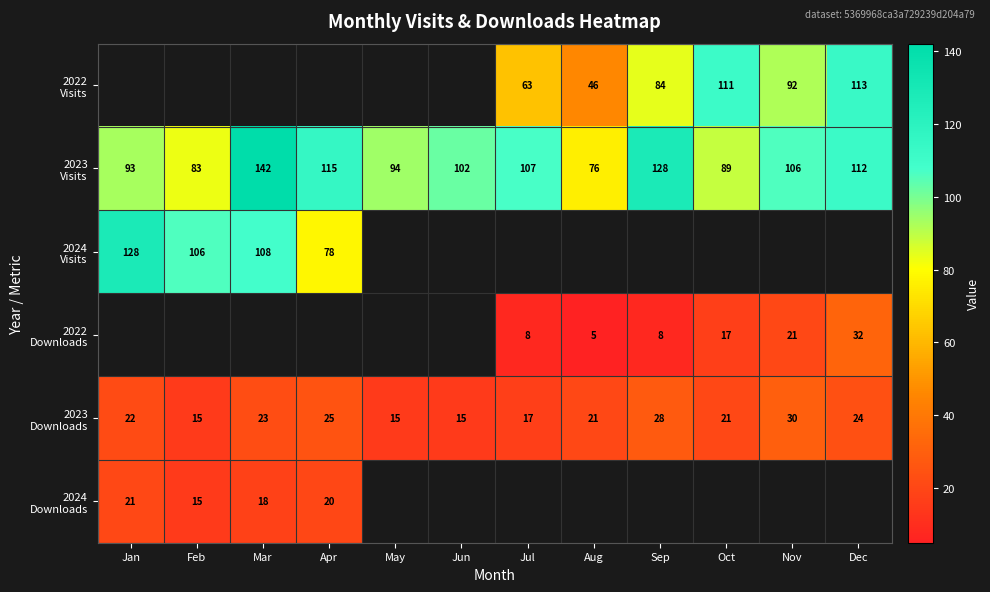

The value of 2023 Visits at Apr is 51.8. True or false?

False